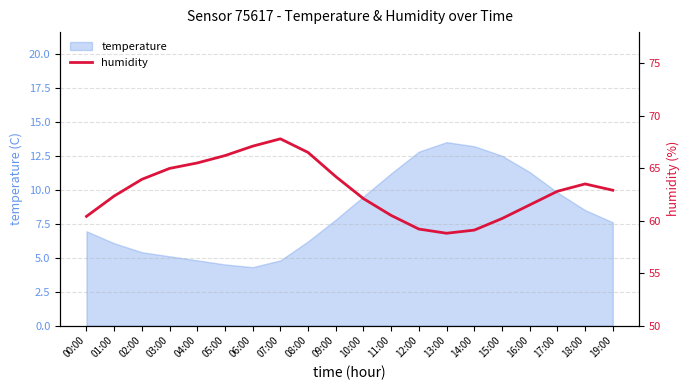

Rank the categories by value from highest to lowest.

07:00, 06:00, 08:00, 05:00, 04:00, 03:00, 09:00, 02:00, 18:00, 19:00, 17:00, 01:00, 10:00, 16:00, 11:00, 00:00, 15:00, 12:00, 14:00, 13:00